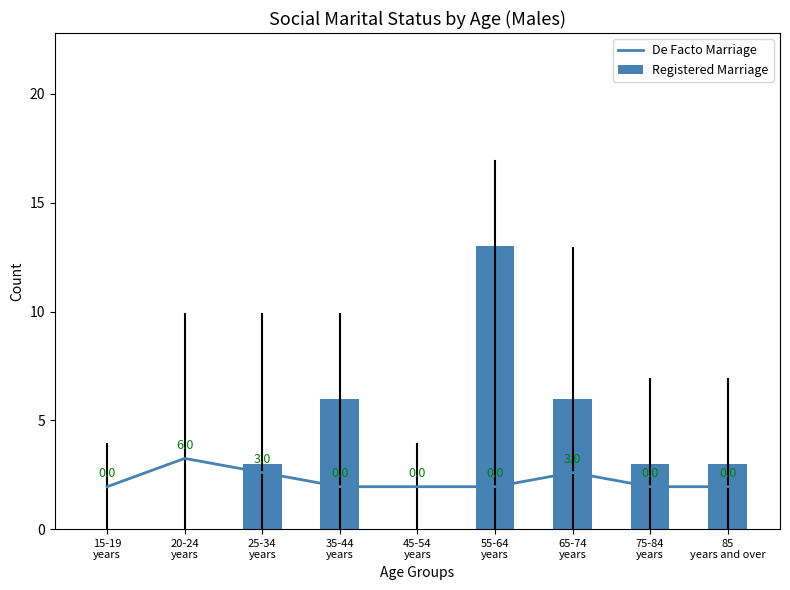

What is the difference between the Registered Marriage values at 25-34
years and 20-24
years?

3